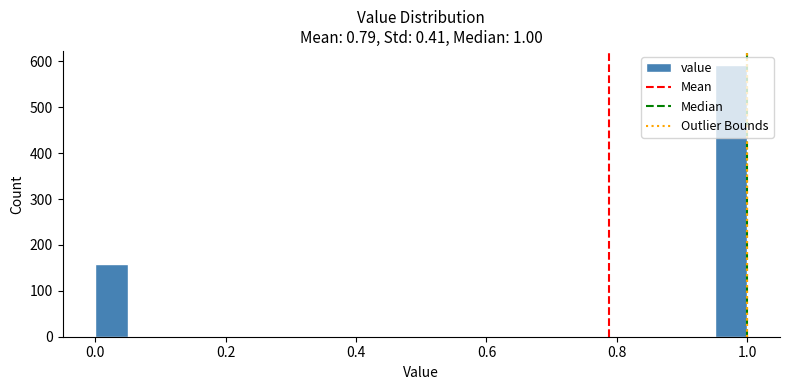

Read against the x-axis, roughly where is the centre of the tallest bar?

0.98